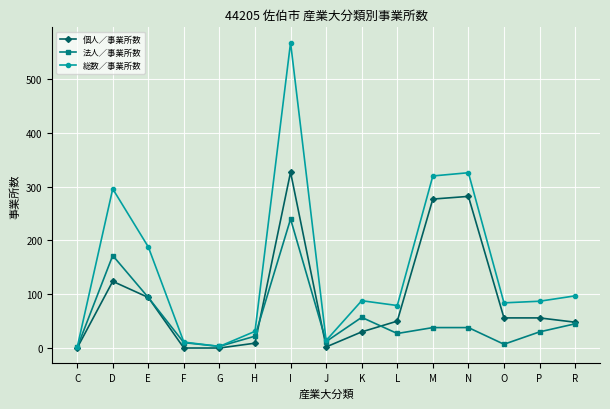

Does the chart display data point markers on the line(s)?

Yes